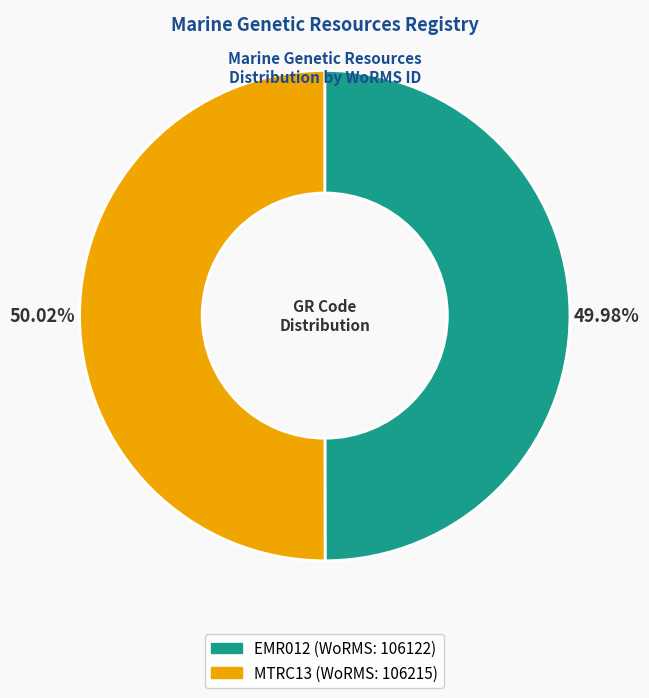

Approximately how many times larger is the value at EMR012 compared to MTRC13?

1.0